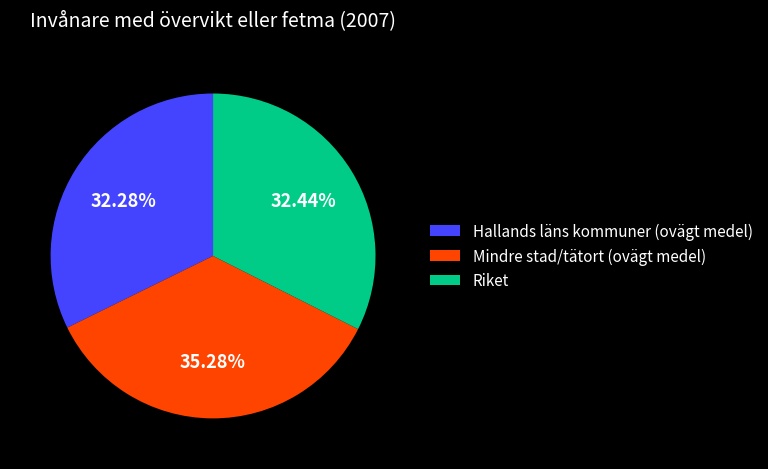

To the nearest percent, what is the difference between the Mindre stad/tätort (ovägt medel) and Hallands läns kommuner (ovägt medel) slice percentages?

3%